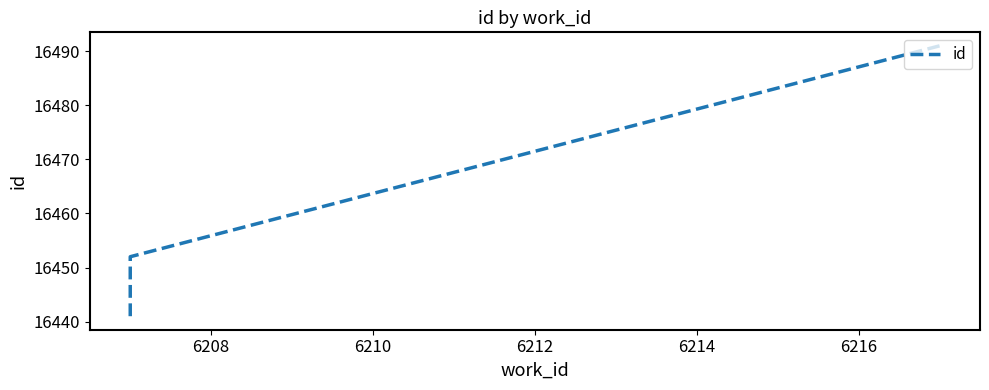

True or false: the data shows 23328 at 6208.

False